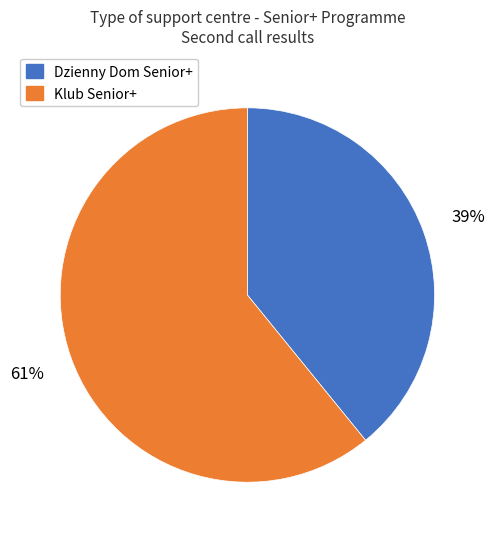

What is the largest slice in the pie chart?

Klub Senior+